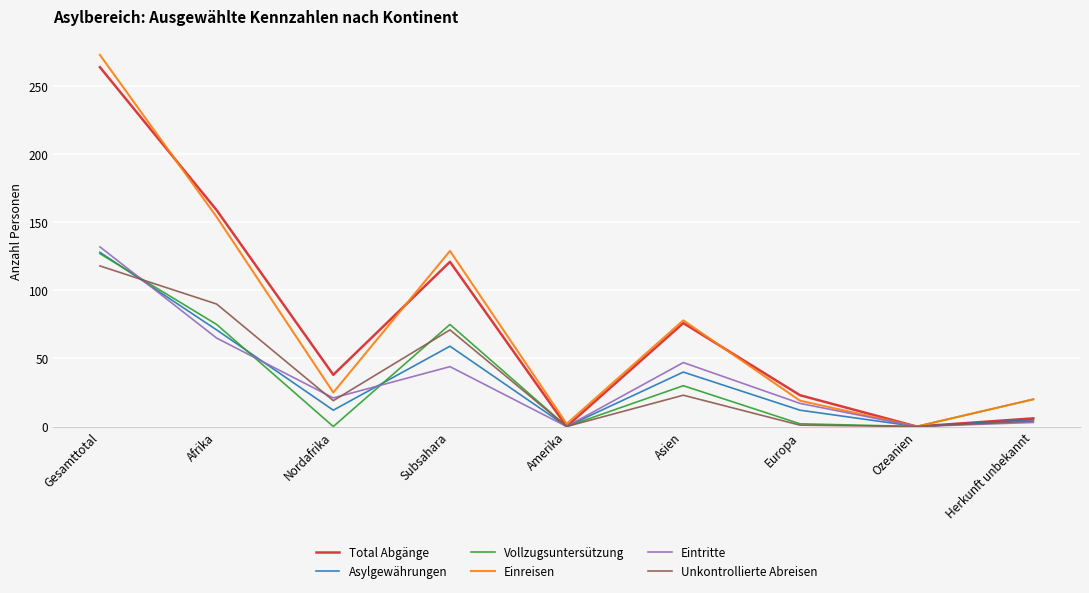

The Asylgewährungen series shows 12 at Nordafrika. True or false?

True